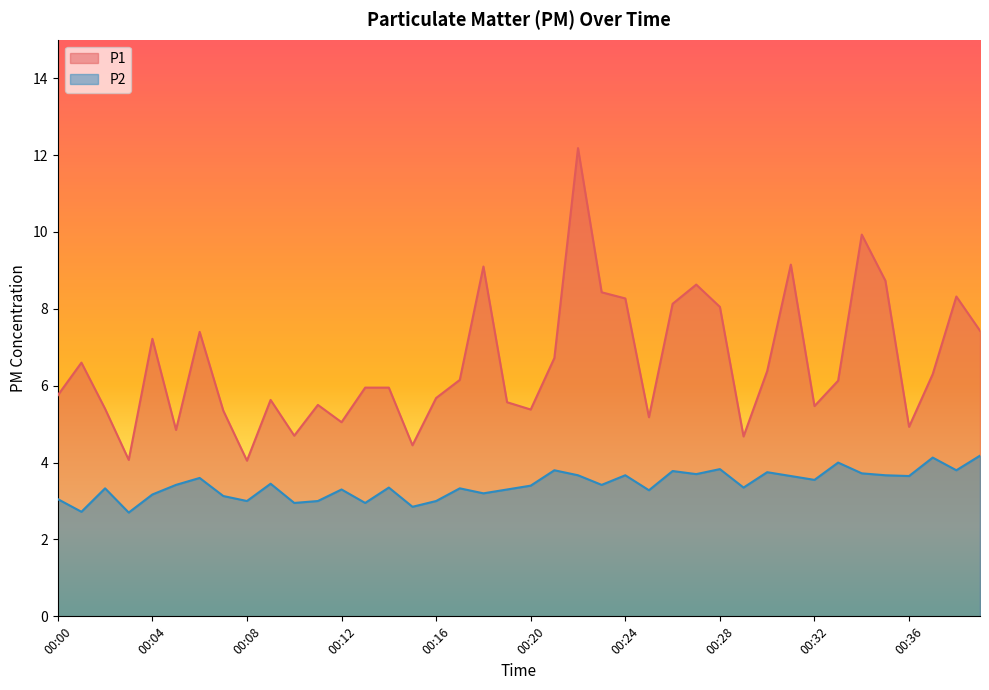

Which series changed the most between 00:26 and 00:27?

P1